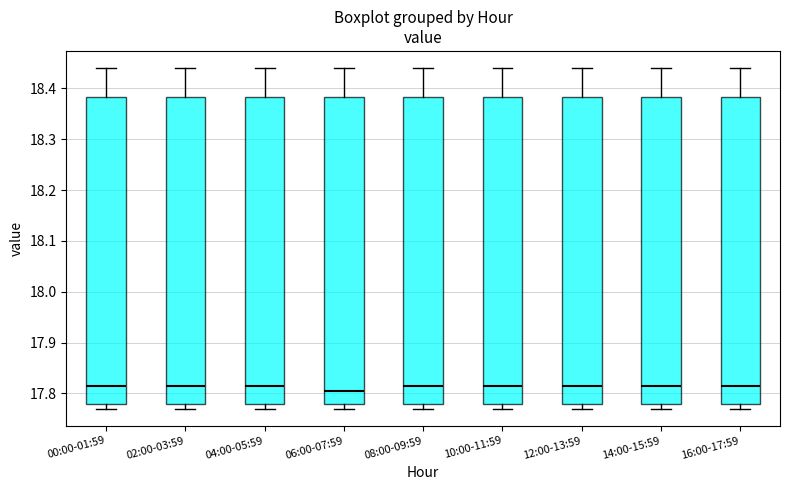

Reading left to right, read every box against the y-axis: the position of its median line, the range the box covers, and the ends of its whiskers. The values are not printed on the chart, so give them approximately, as read against the axis.

00:00-01:59: median 17.82, box 17.78 to 18.38, whiskers 17.77 to 18.44
02:00-03:59: median 17.82, box 17.78 to 18.38, whiskers 17.77 to 18.44
04:00-05:59: median 17.82, box 17.78 to 18.38, whiskers 17.77 to 18.44
06:00-07:59: median 17.81, box 17.78 to 18.38, whiskers 17.77 to 18.44
08:00-09:59: median 17.82, box 17.78 to 18.38, whiskers 17.77 to 18.44
10:00-11:59: median 17.82, box 17.78 to 18.38, whiskers 17.77 to 18.44
12:00-13:59: median 17.82, box 17.78 to 18.38, whiskers 17.77 to 18.44
14:00-15:59: median 17.82, box 17.78 to 18.38, whiskers 17.77 to 18.44
16:00-17:59: median 17.82, box 17.78 to 18.38, whiskers 17.77 to 18.44